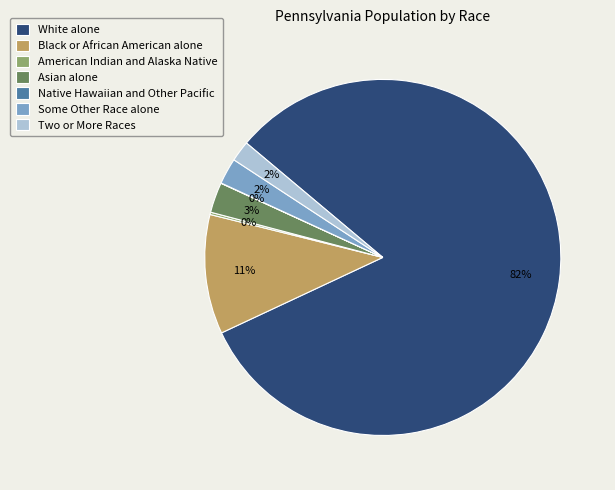

Which slice is the largest?

White alone